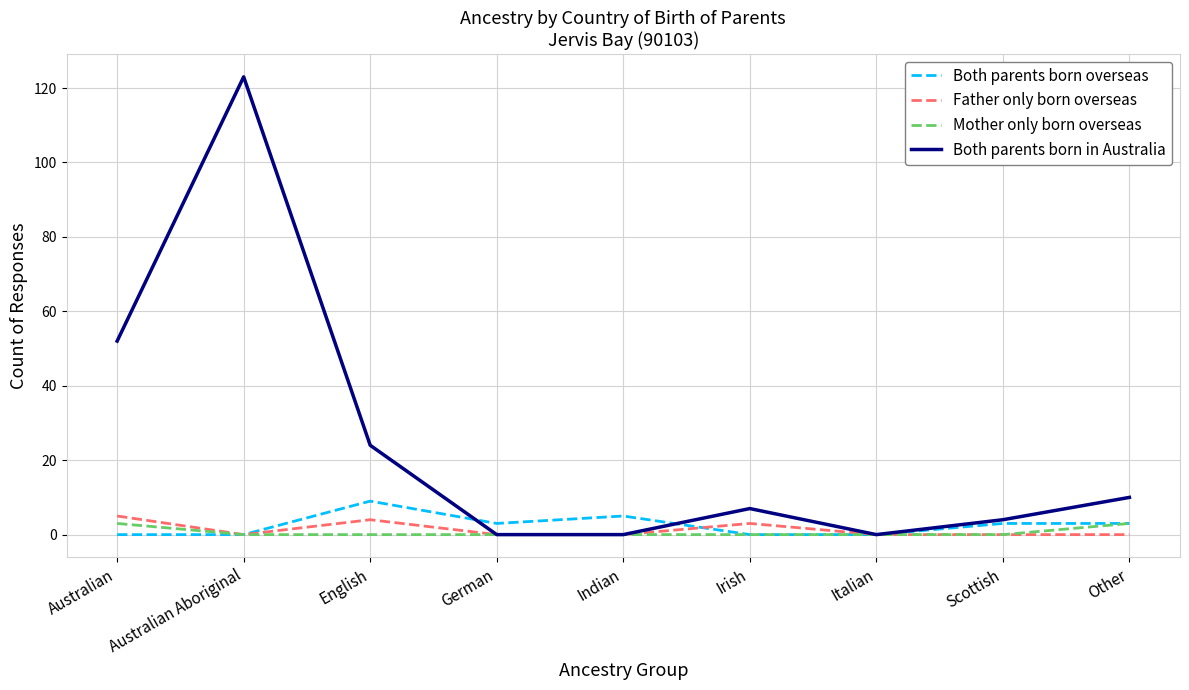

The Both parents born in Australia series shows 10 at Other. True or false?

True